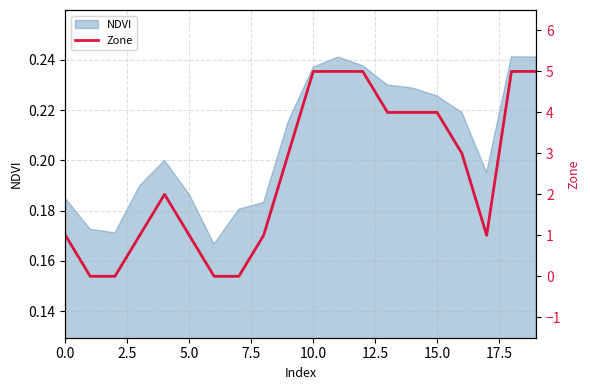

Is it true that NDVI equals 0.3 at 15.0?

False